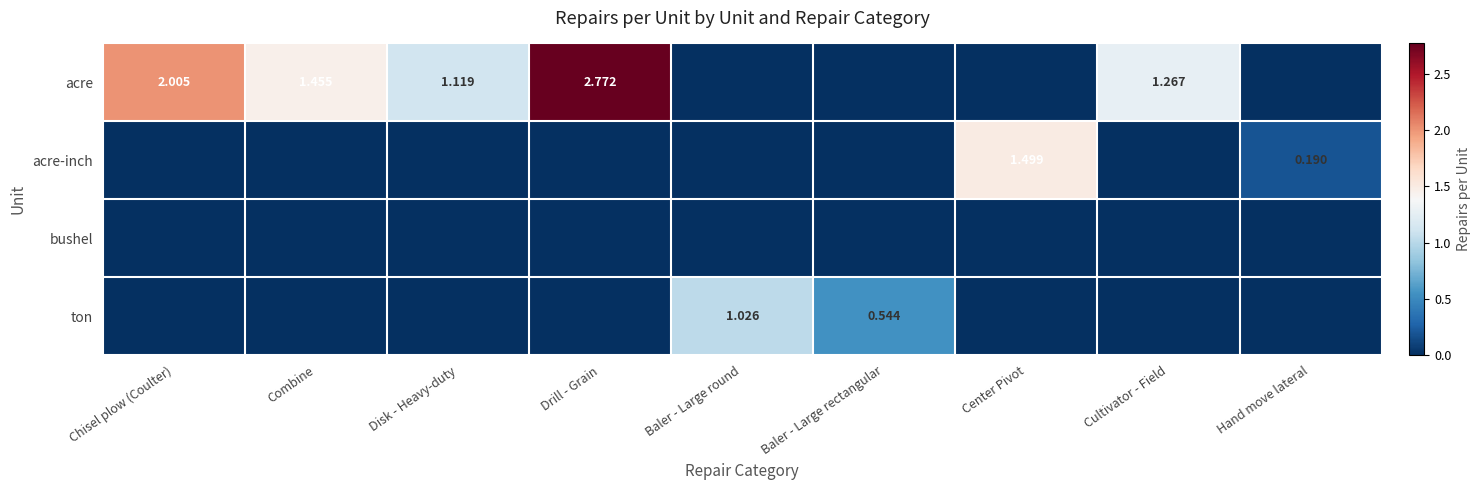

At which label is acre closest to 1?

Disk - Heavy-duty